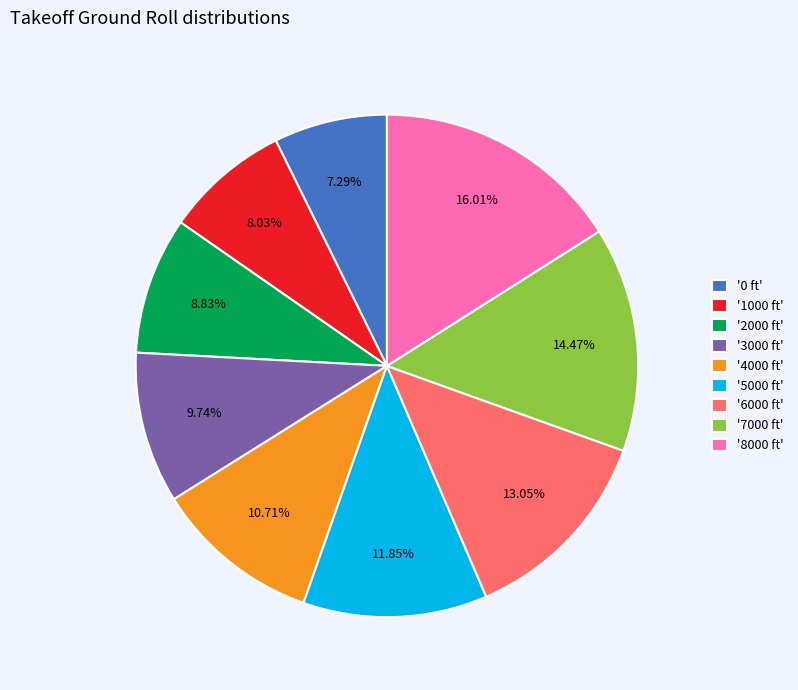

How many segments does this pie chart have?

9